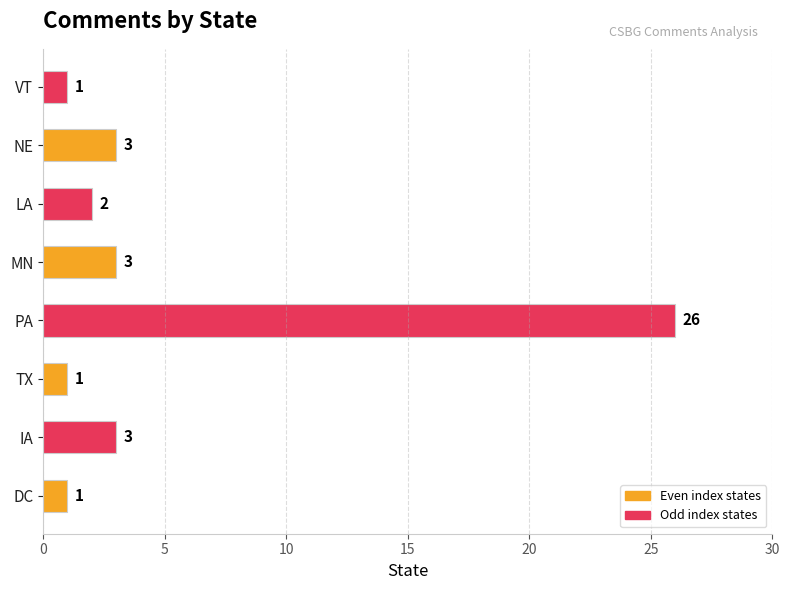

Count the number of categories in the chart.

8